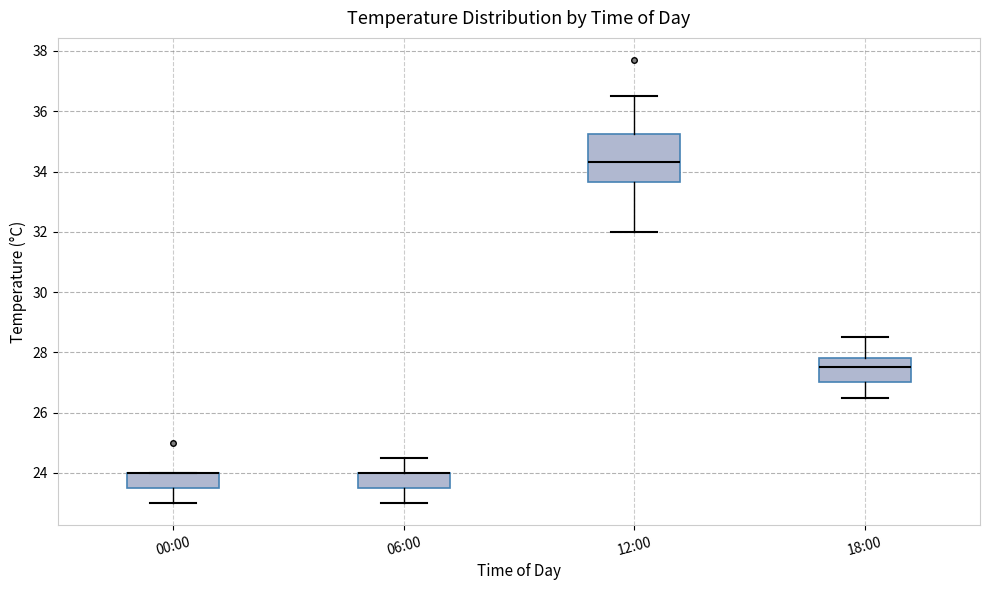

Where is the lower edge of the box for 12:00 on the y-axis? The values are not printed on the chart, so give them approximately, as read against the axis.

33.6